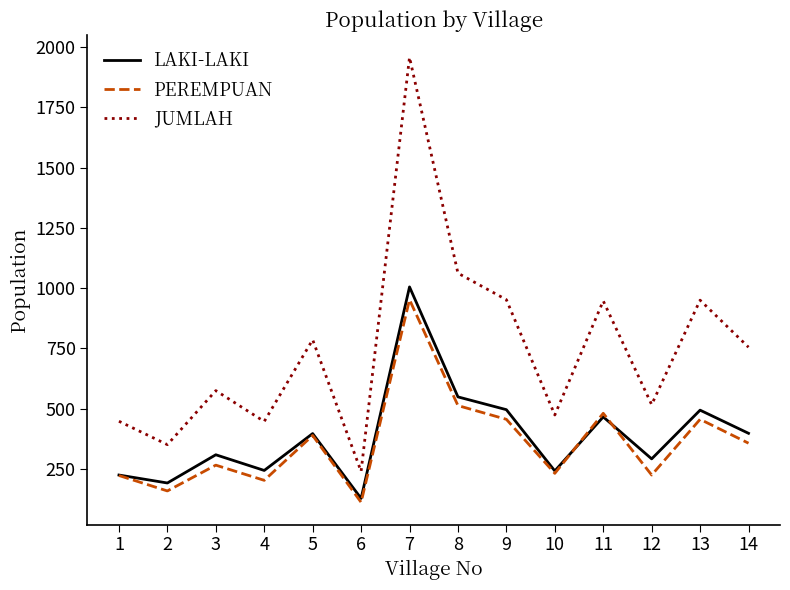

Which label corresponds to the largest value in the chart?

7